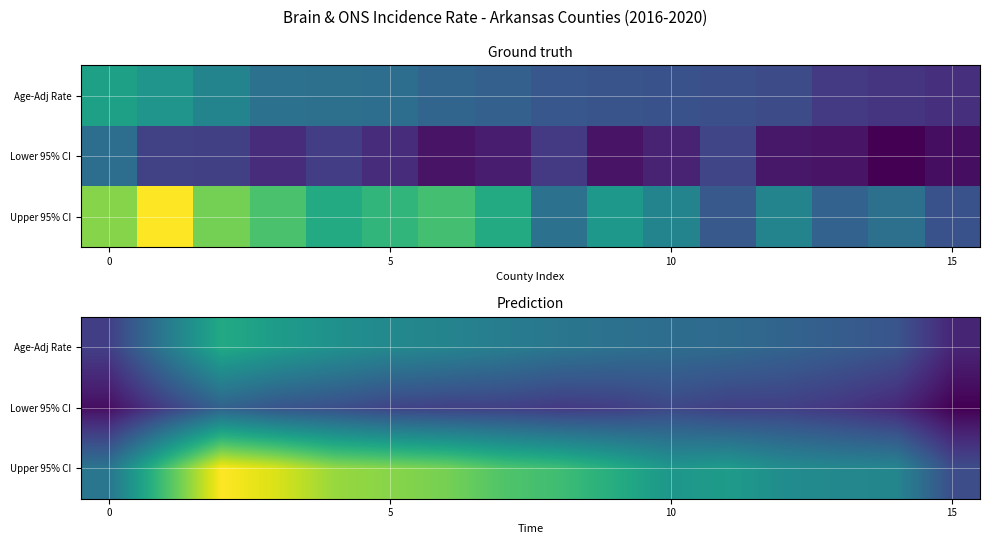

Count the number of categories in the chart.

16